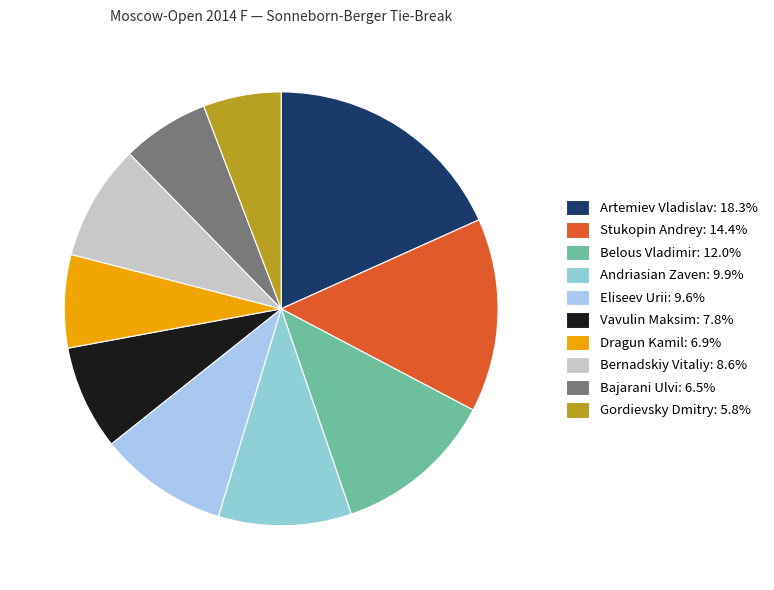

How many slices are in this pie chart?

10